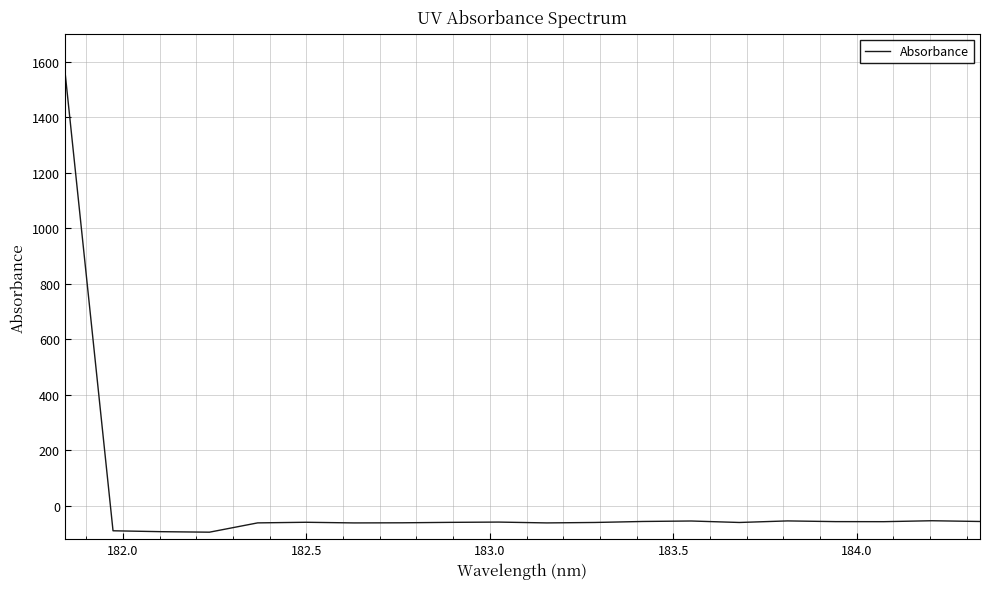

What is the minimum value shown in the chart?

-94.7